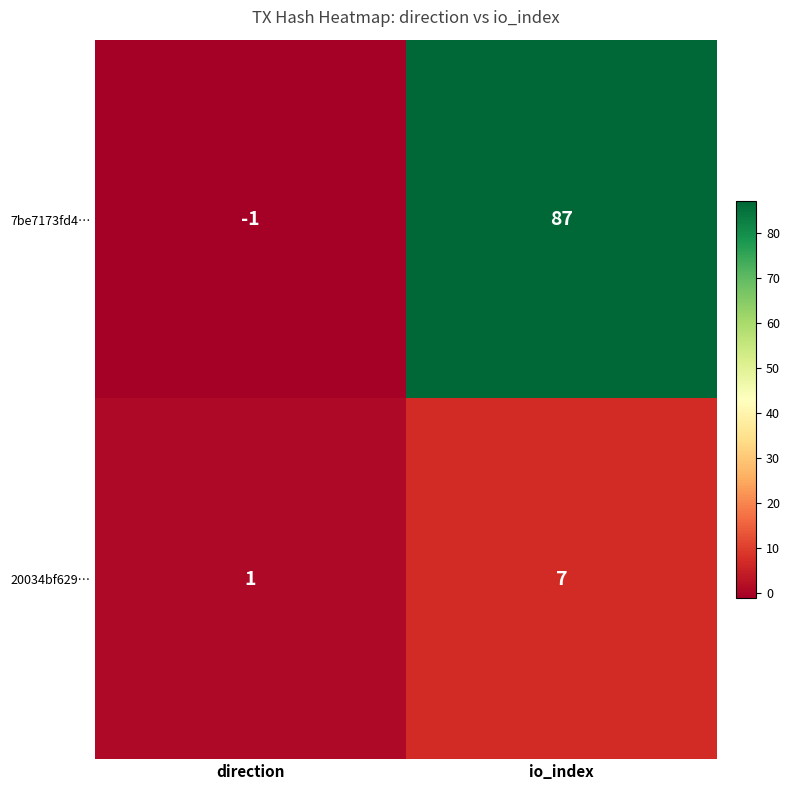

Which series has the largest total across all categories?

7be7173fd4…